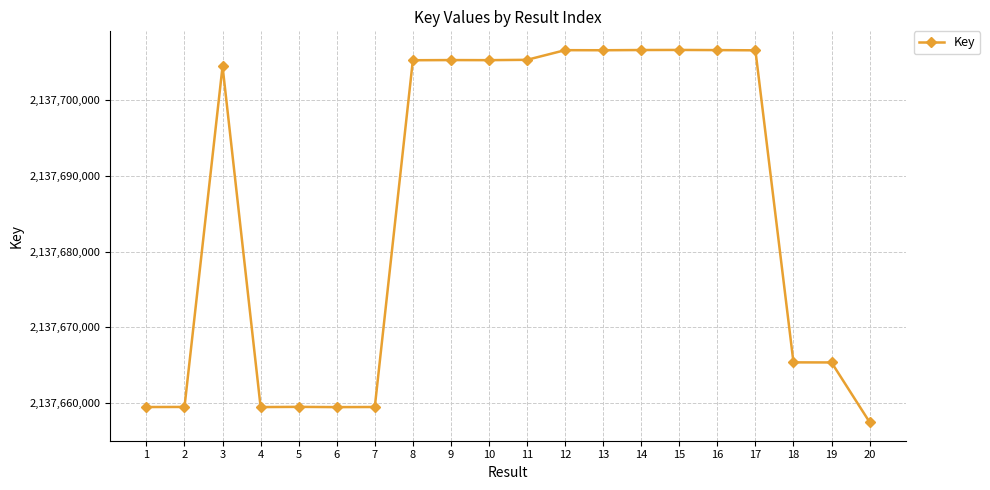

Is this an area chart (filled region under the line)?

No